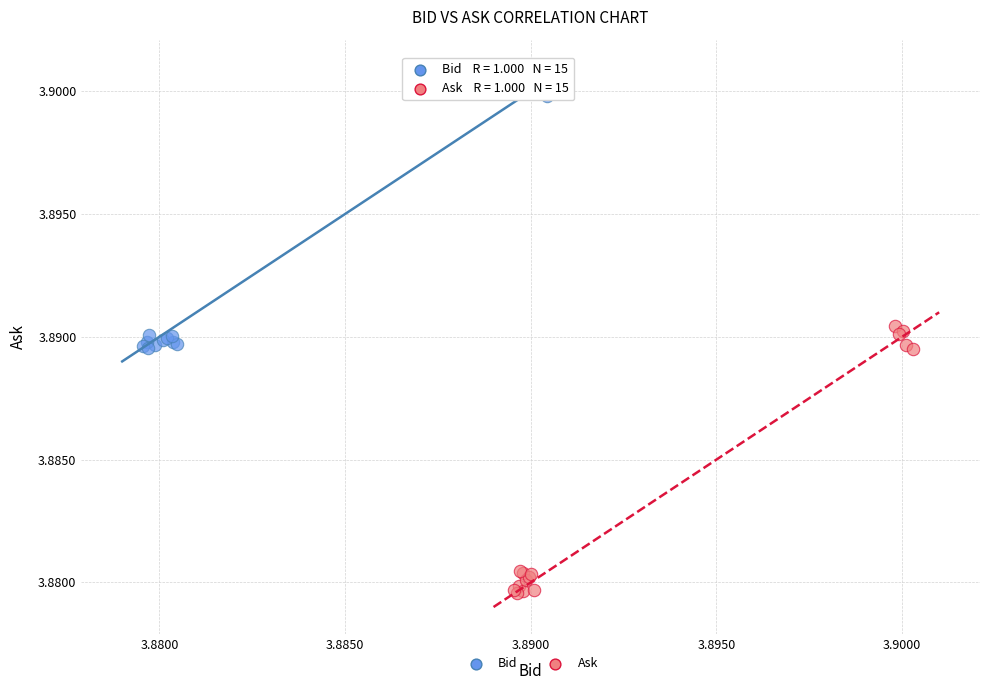

Which series reaches the minimum Y coordinate?

Ask